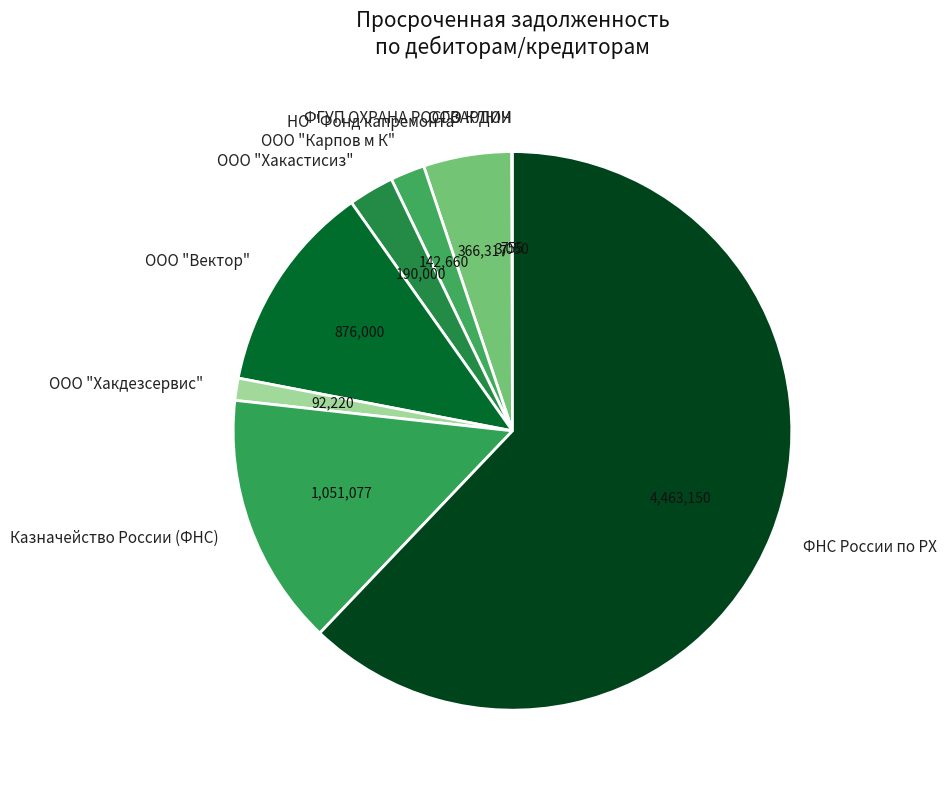

Approximately how many times larger is the value at НО "Фонд капремонта" compared to Казначейство России (ФНС)?

0.3